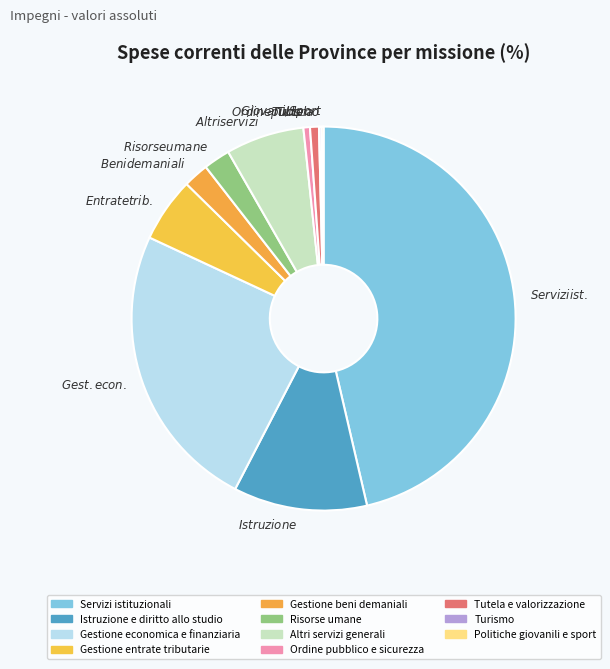

Is Turismo the majority of the pie?

No